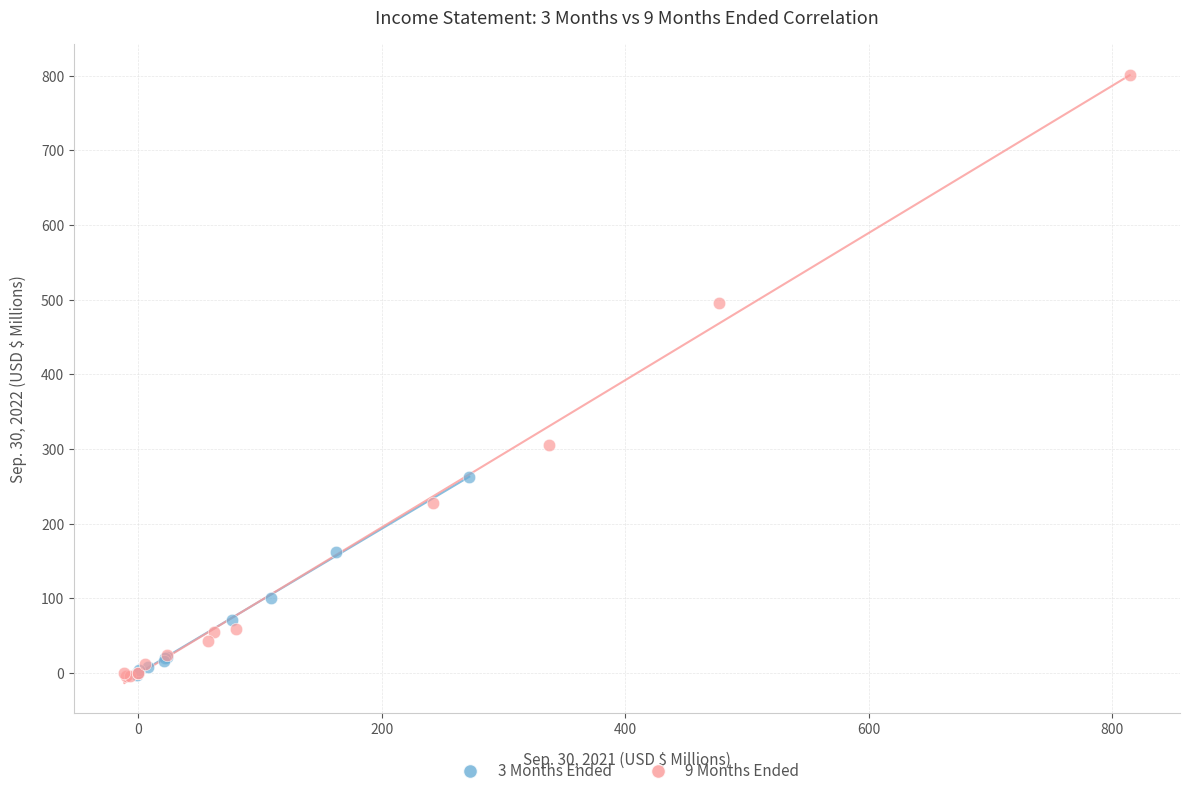

Which series contains the highest Y value?

9 Months Ended